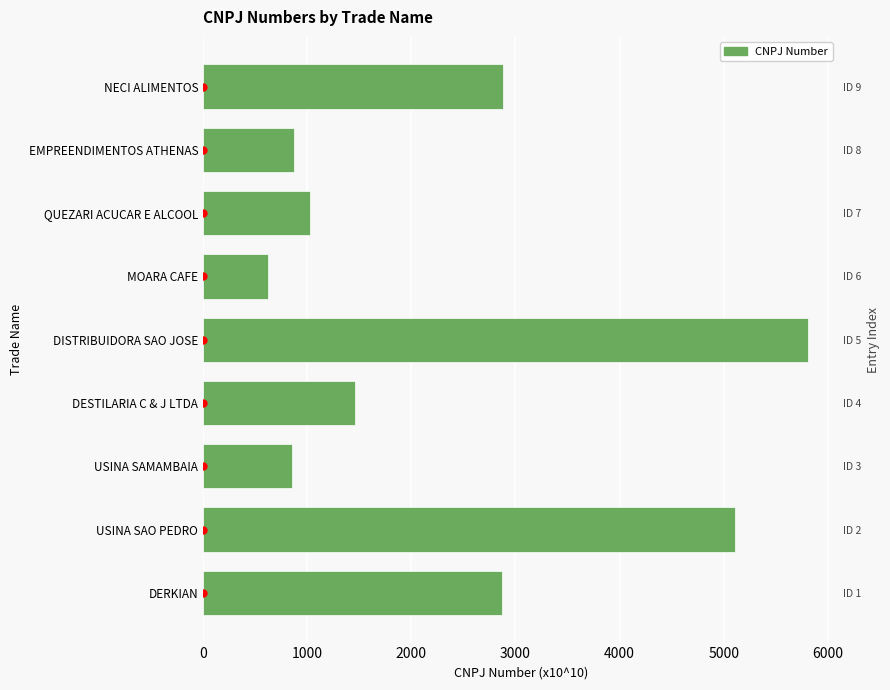

What is the change in value from USINA SAO PEDRO to DESTILARIA C & J LTDA?

-3650.0